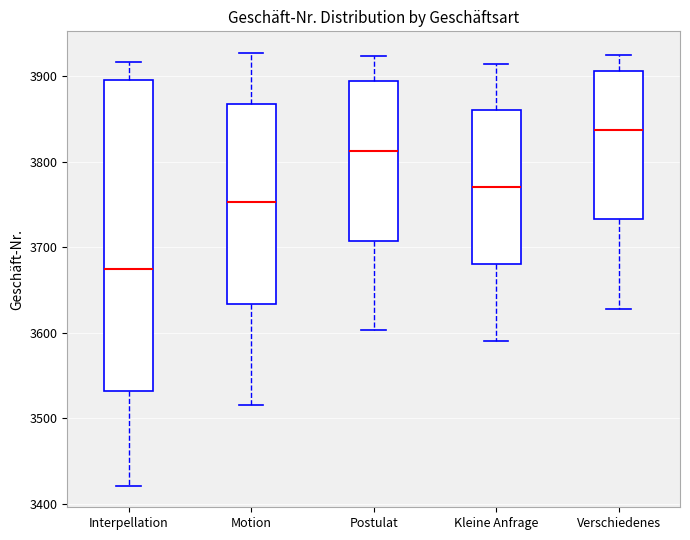

Where does the upper whisker of the box for Verschiedenes end on the y-axis? The values are not printed on the chart, so give them approximately, as read against the axis.

3930